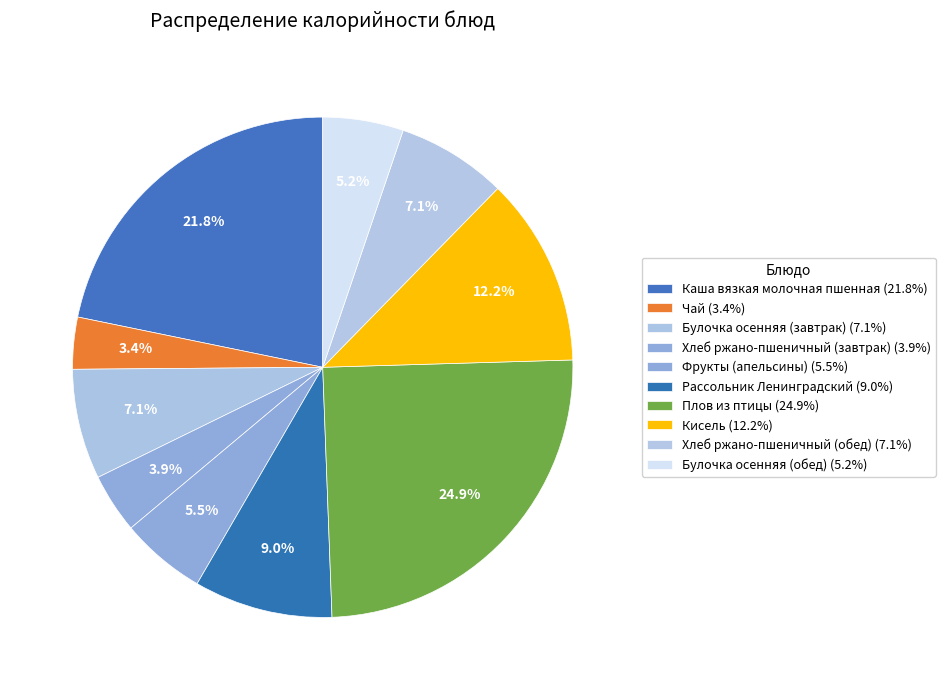

Does Фрукты (апельсины) account for over 50% of the chart?

No